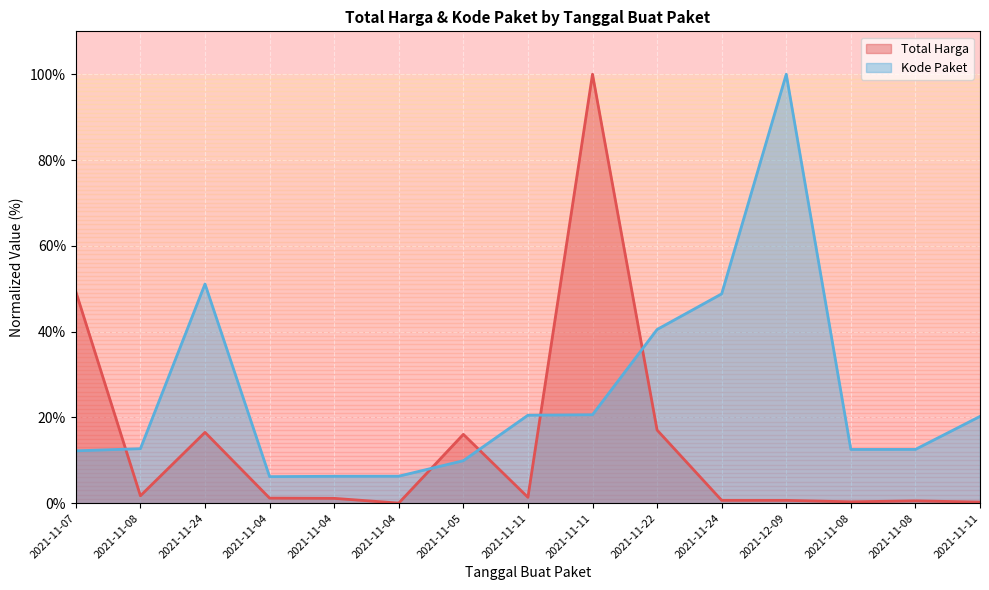

True or false: Total Harga has a value of 2.0 at 2021-11-04.

False